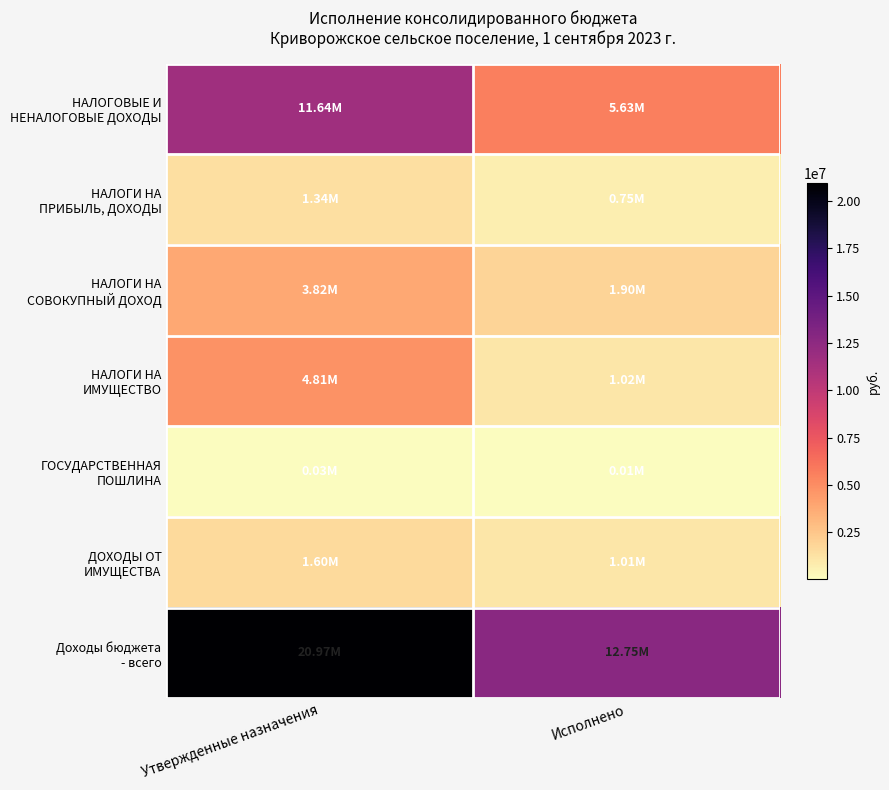

At Утвержденные назначения, list the series in order from largest to smallest.

Доходы бюджета - всего, НАЛОГОВЫЕ И НЕНАЛОГОВЫЕ ДОХОДЫ, НАЛОГИ НА ИМУЩЕСТВО, НАЛОГИ НА СОВОКУПНЫЙ ДОХОД, ДОХОДЫ ОТ ИМУЩЕСТВА, НАЛОГИ НА ПРИБЫЛЬ, ДОХОДЫ, ГОСУДАРСТВЕННАЯ ПОШЛИНА